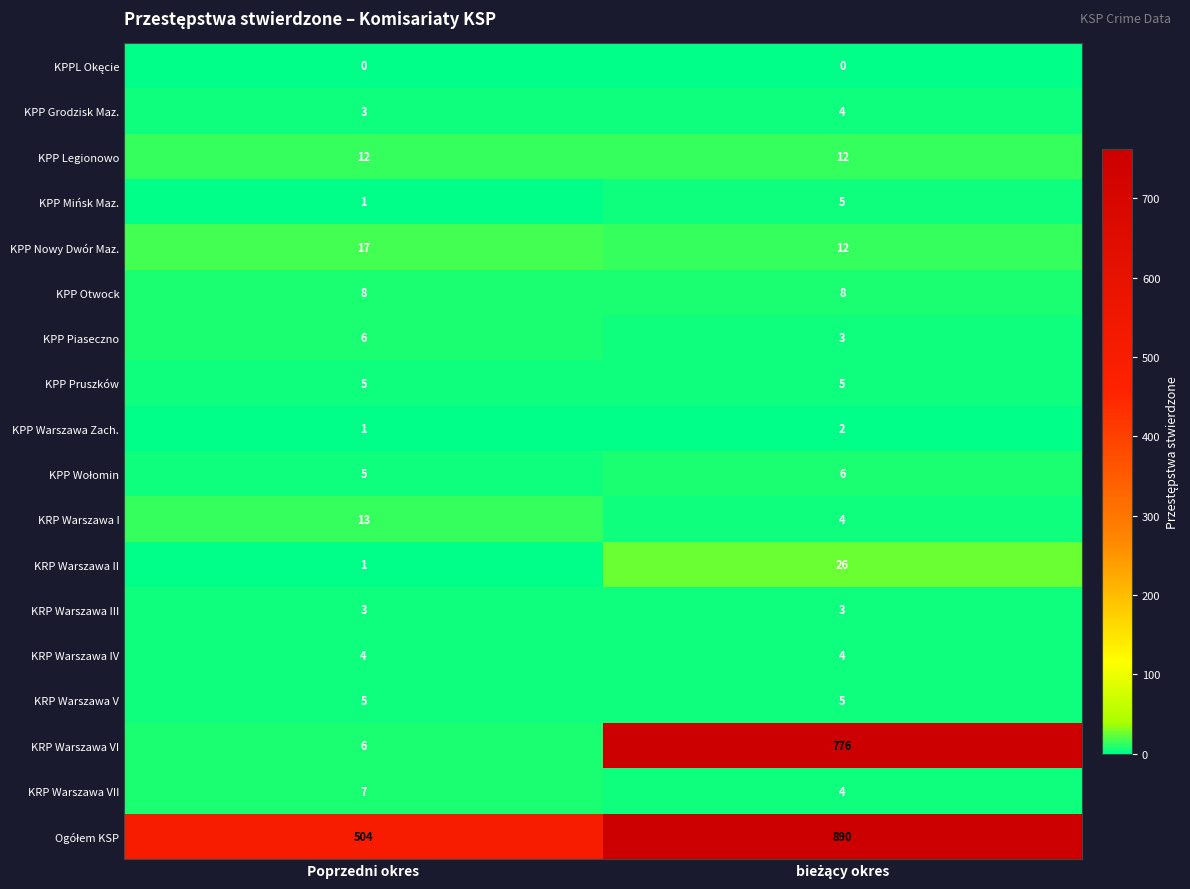

What is the maximum value for KRP Warszawa III?

3